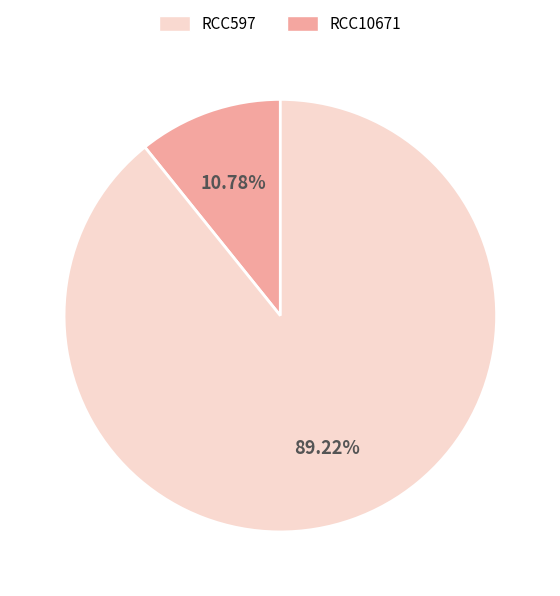

Is there a majority slice in this chart?

Yes